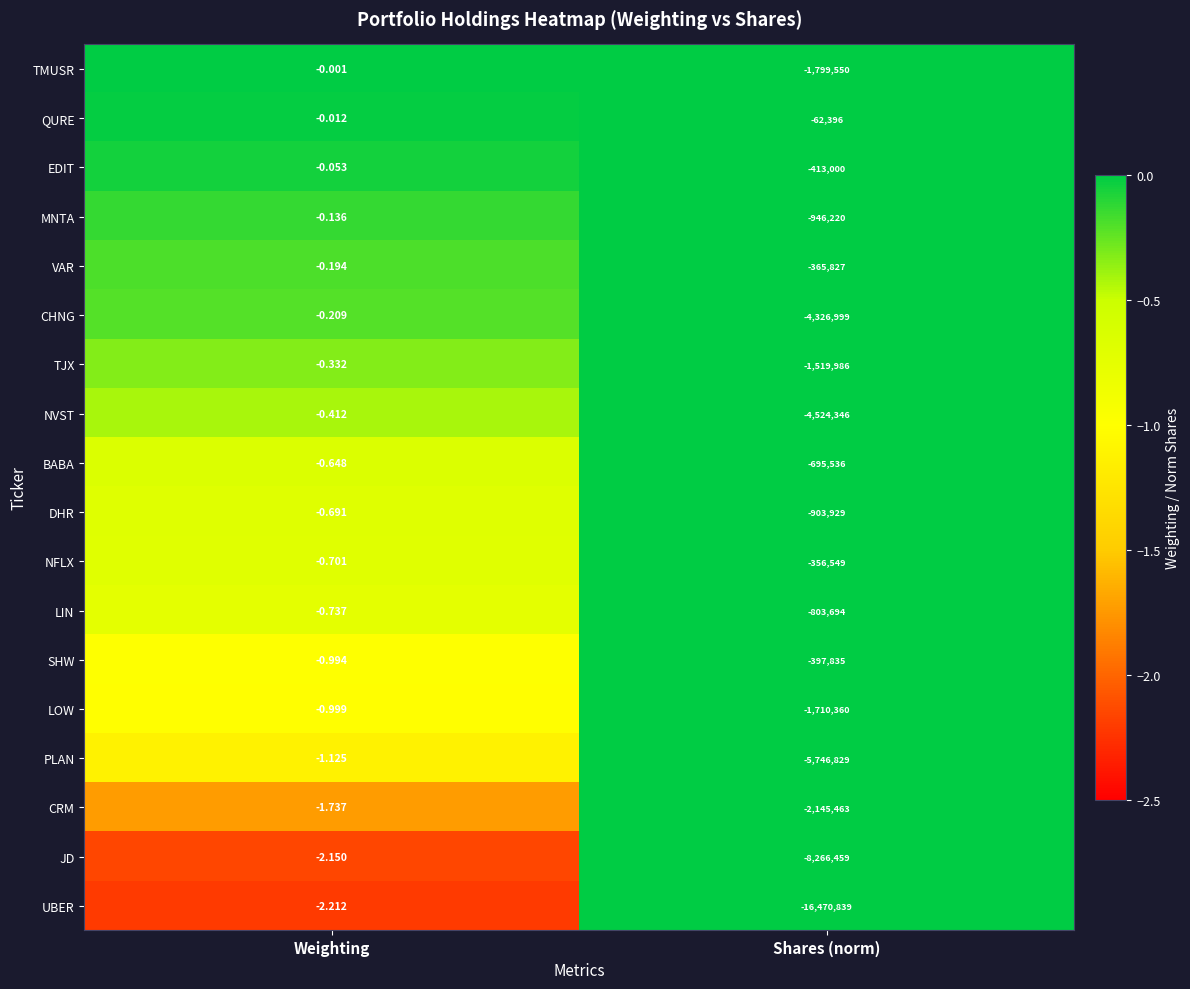

Which series changed the most between Weighting and Shares (norm)?

UBER